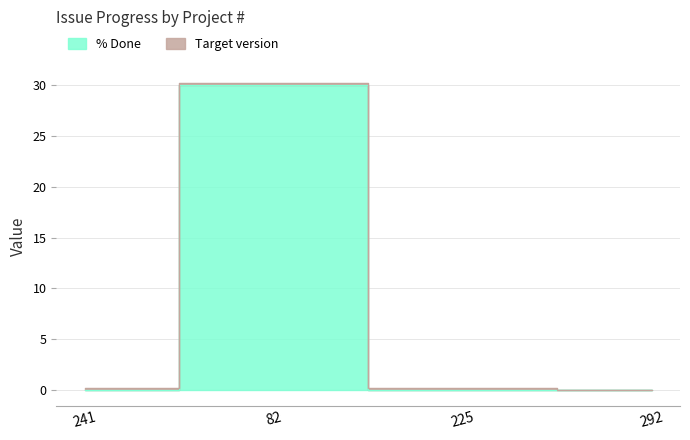

Reading left to right, transcribe all the data shown in this chart.

0	30	0	0